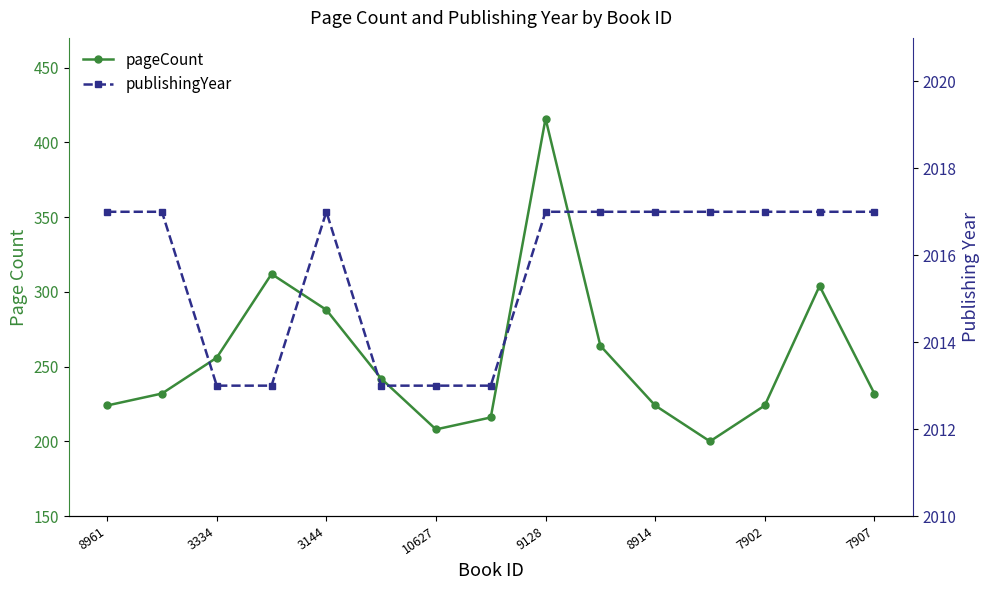

Reading left to right, list all the values displayed in this chart.

pageCount: 224	232	256	312	288	242	208	216	416	264	224	200	224	304	232
publishingYear: 2017	2017	2013	2013	2017	2013	2013	2013	2017	2017	2017	2017	2017	2017	2017